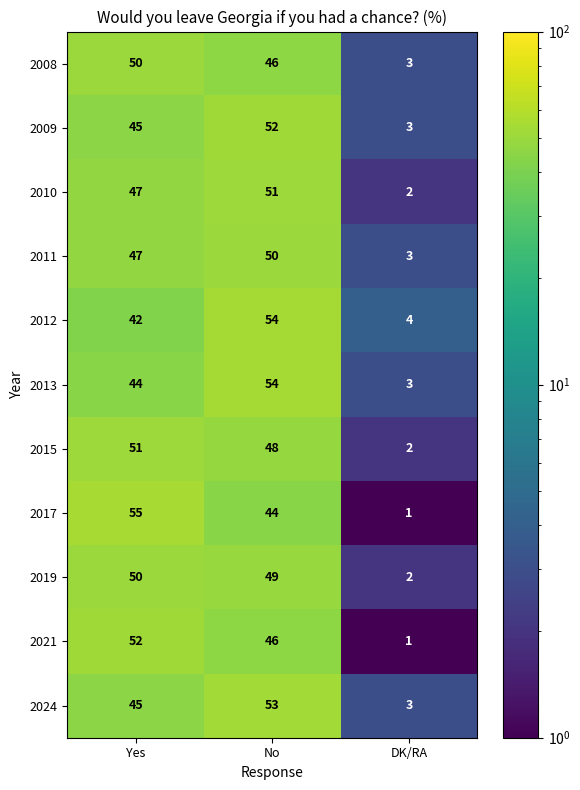

Is the value of 2019 at Yes greater than the value of 2008 at No?

Yes